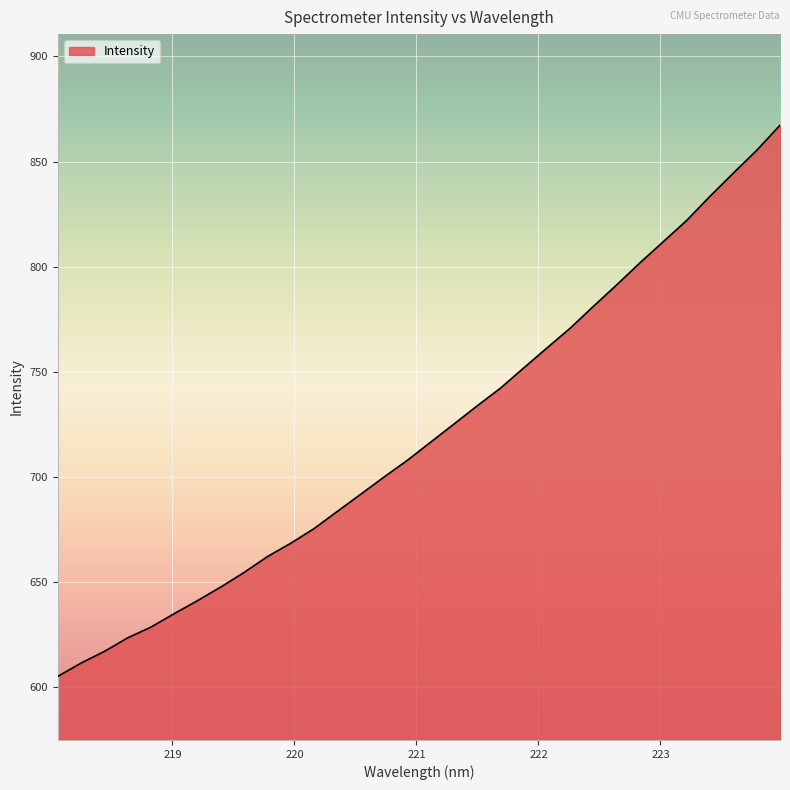

What is the difference between the maximum and minimum values?

262.2